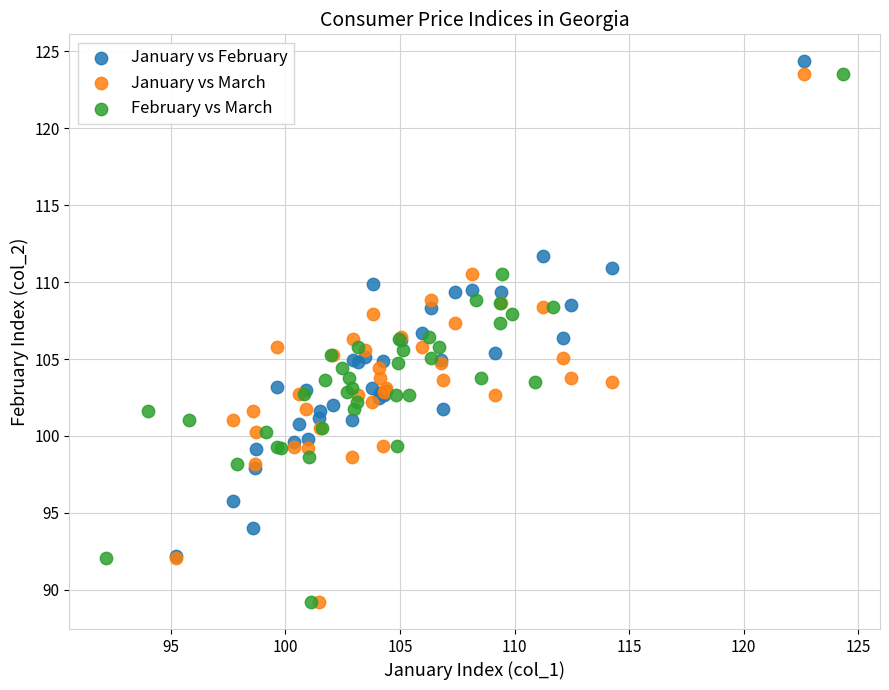

What are all the series names shown in the legend?

January vs February, January vs March, February vs March